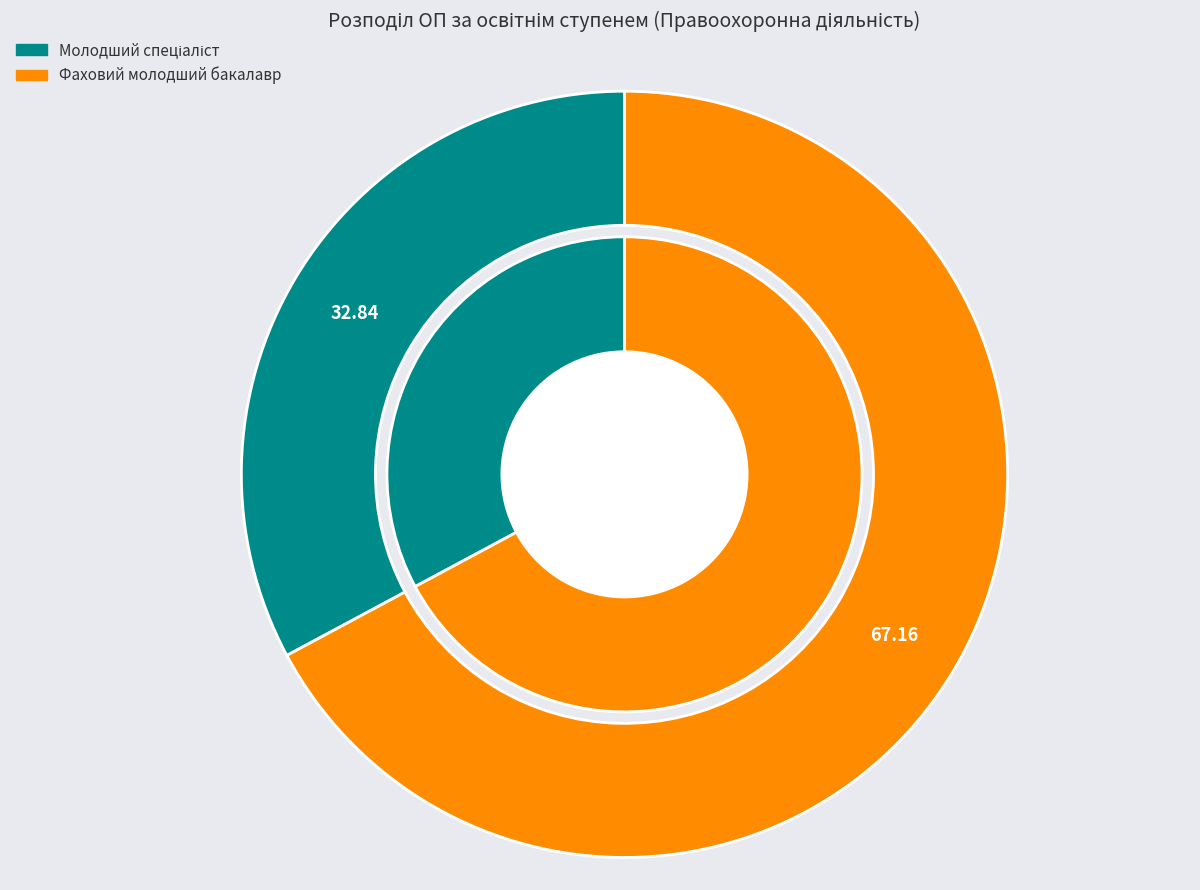

What is the largest slice in the pie chart?

Фаховий молодший бакалавр